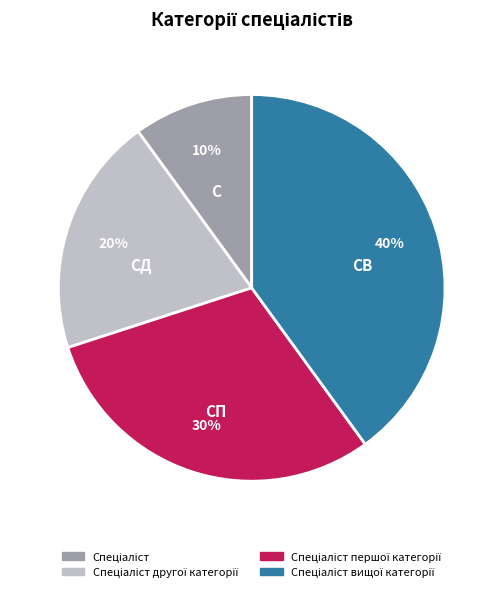

To the nearest percent, what is the average slice percentage?

25%